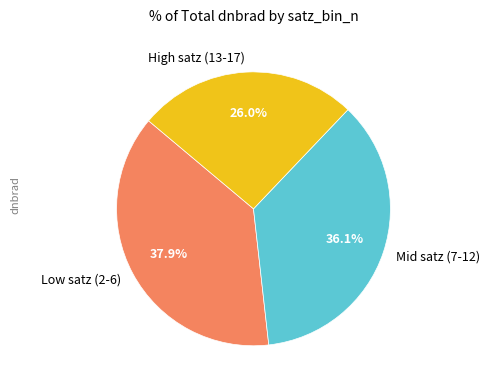

Rank the categories by value from highest to lowest.

Low satz (2-6), Mid satz (7-12), High satz (13-17)